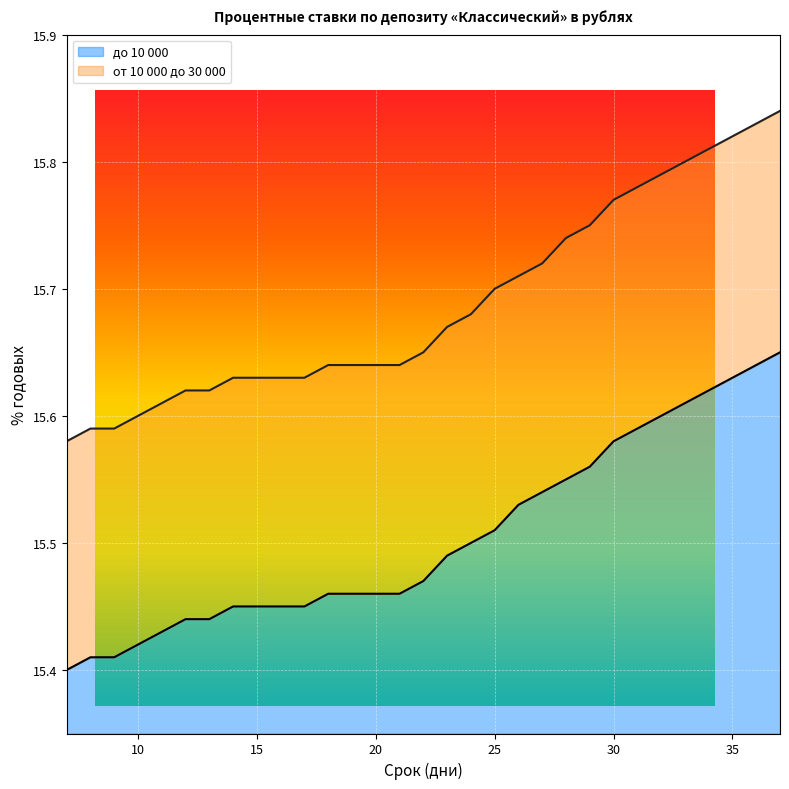

True or false: от 10 000 до 30 000 and до 10 000 intersect in this chart.

False